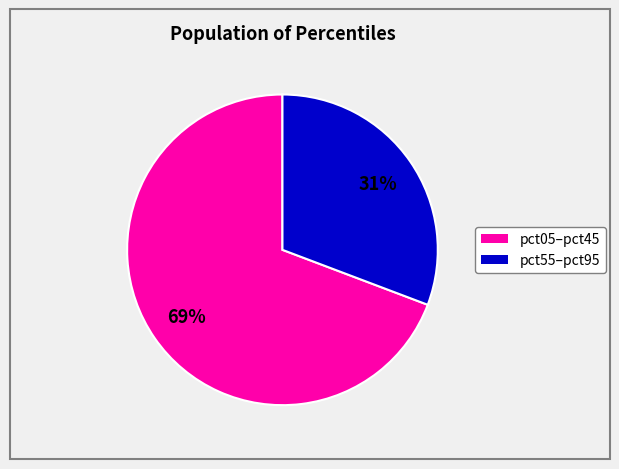

To the nearest percent, what is the average slice percentage?

50%